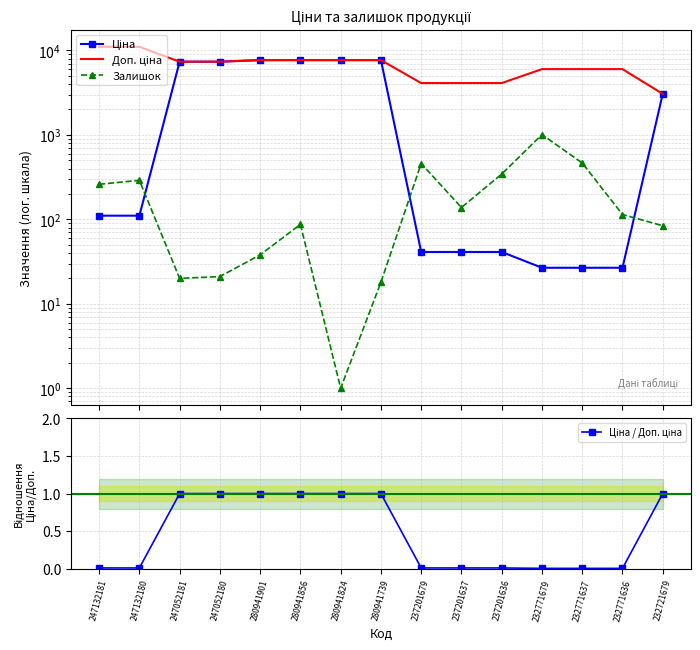

Which category has the lowest value in the Доп. ціна series?

232721679